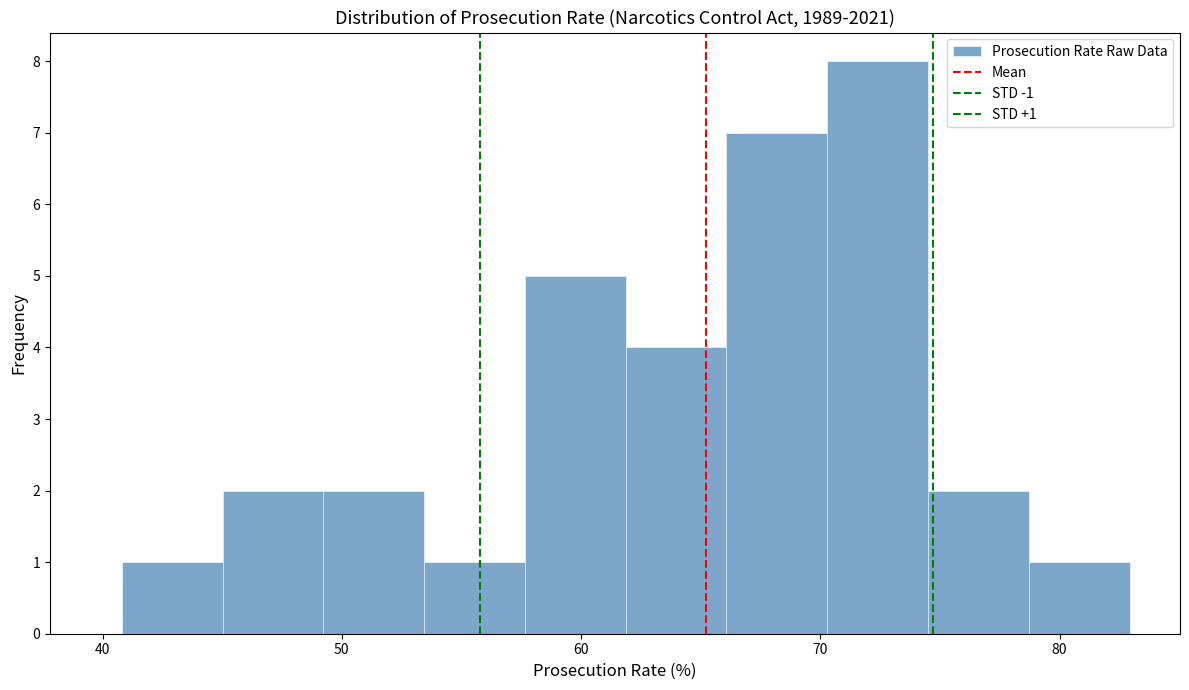

Which range on the x-axis has the tallest bar?

70 to 75